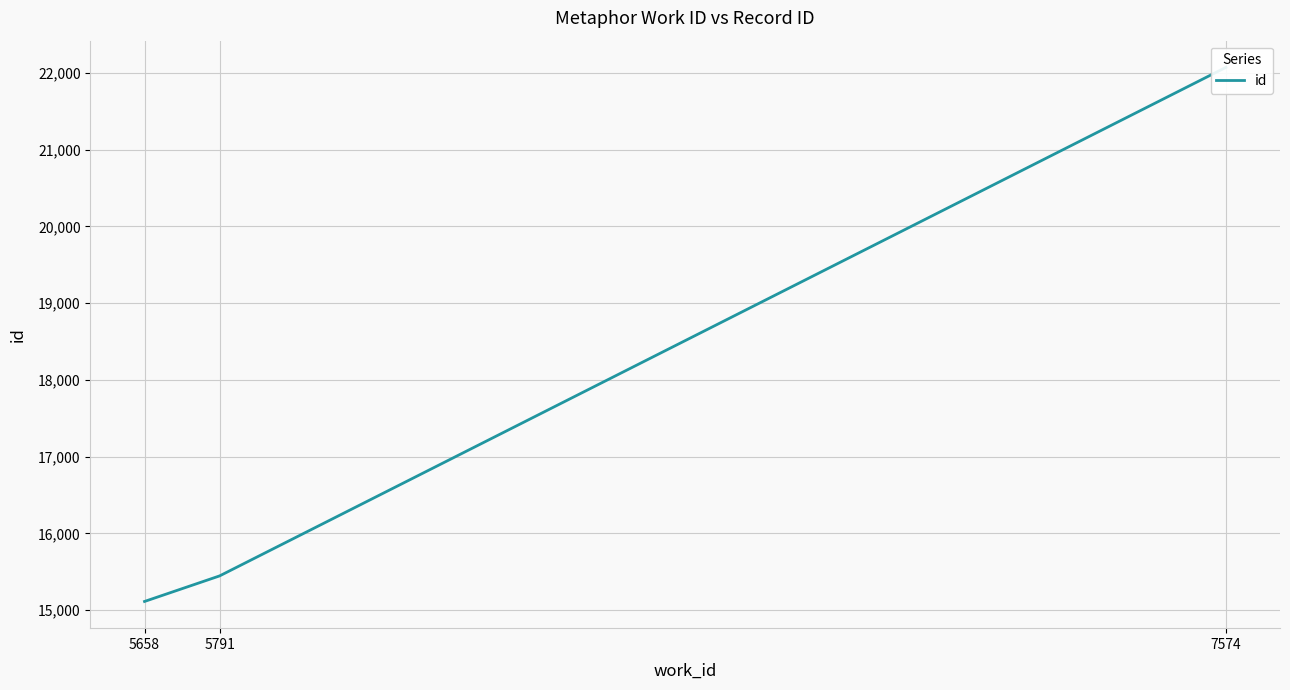

Does the chart have visible grid lines?

Yes